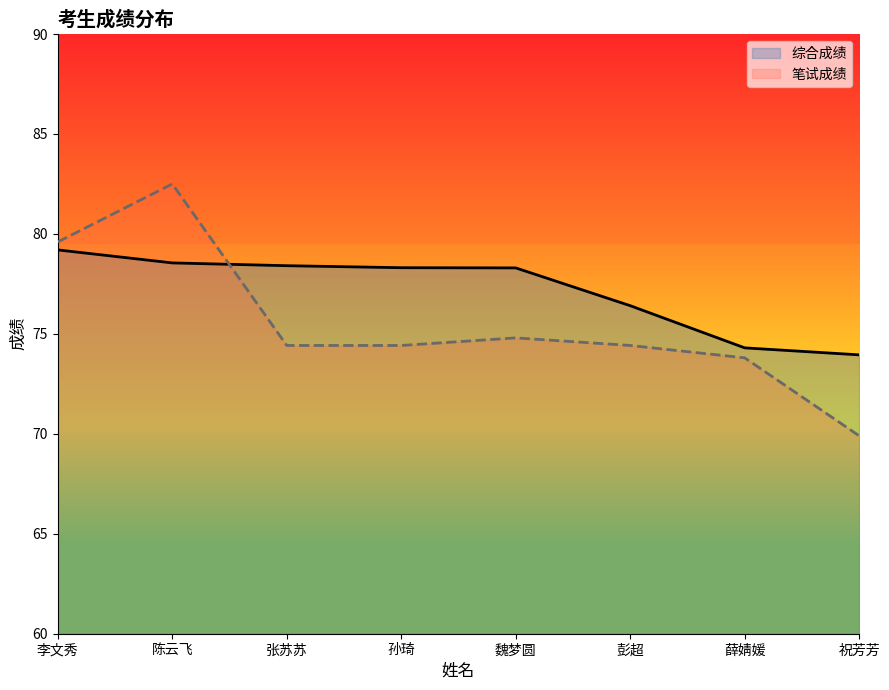

Which series has the largest total across all categories?

综合成绩